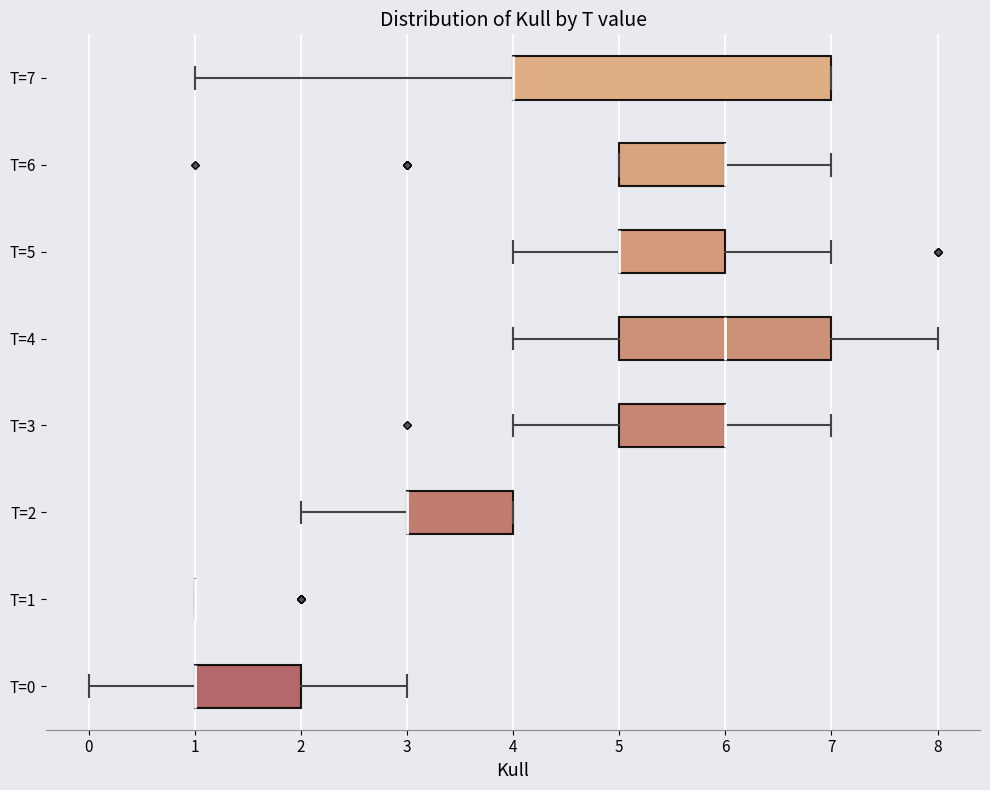

Comparing the boxes themselves (not the whiskers), which one is the widest?

T=7